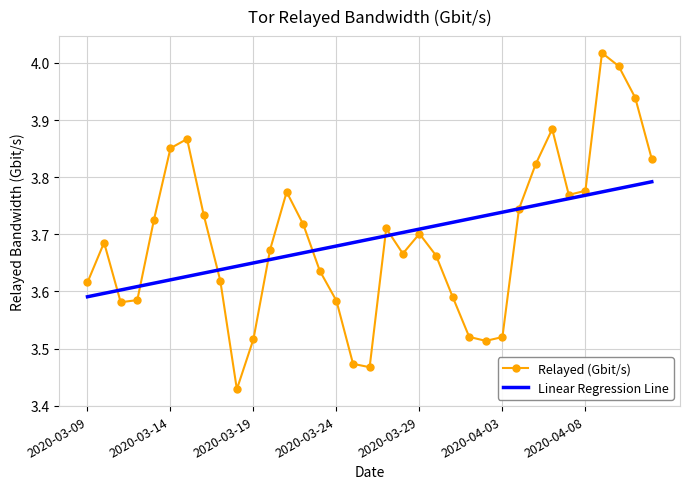

Rank the series by their maximum value, from lowest to highest.

Linear Regression Line, Relayed (Gbit/s)